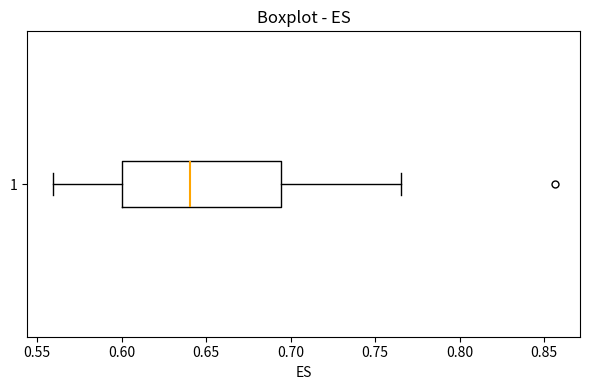

Read this box plot against the x-axis: the position of the median line, the range covered by the box, and the ends of both whiskers. The values are not printed on the chart, so give them approximately, as read against the axis.

median 0.640, box 0.600 to 0.695, whiskers 0.560 to 0.765